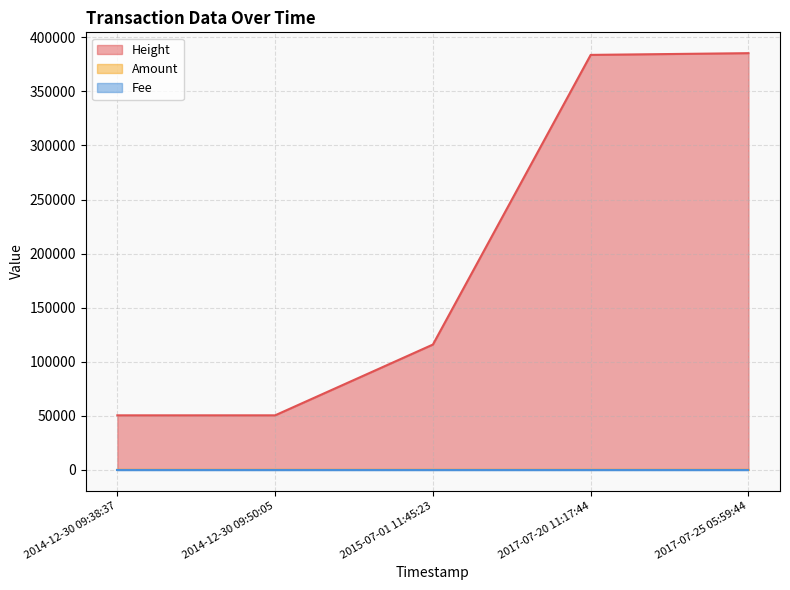

What is the maximum value shown in the chart?

385377